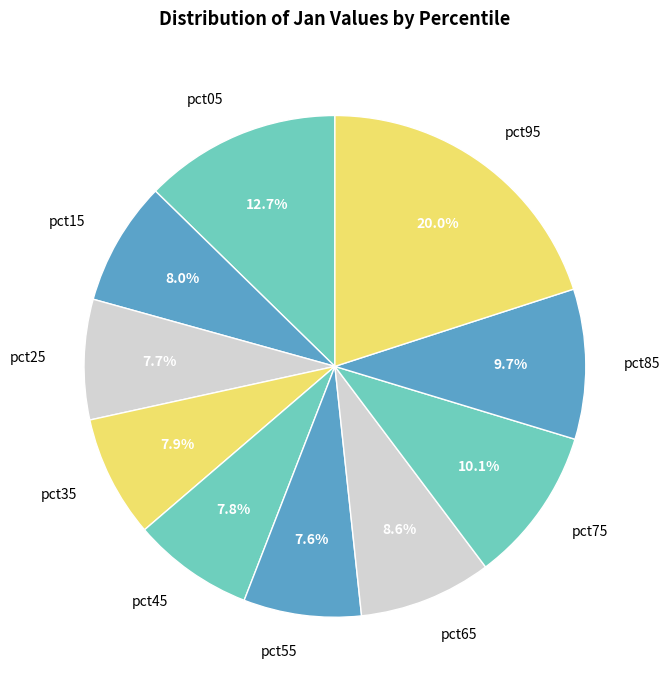

Is pct05 the majority of the pie?

No